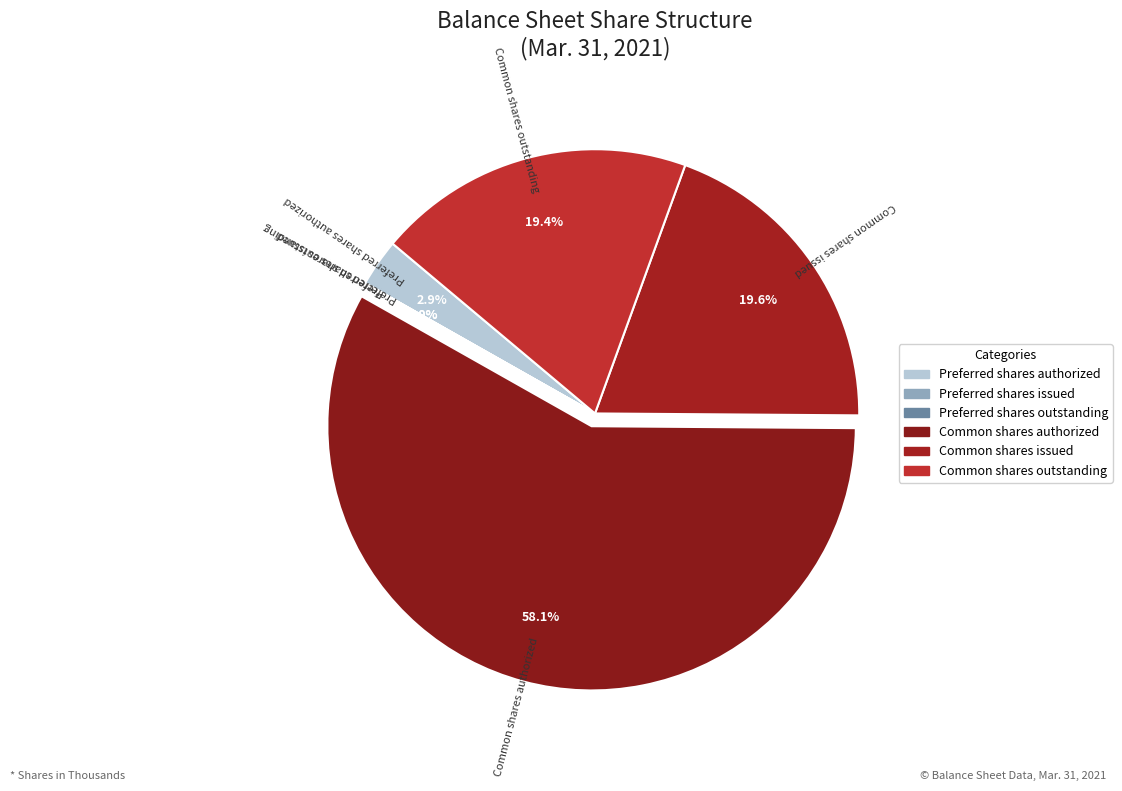

Which slice is the largest?

Common shares authorized